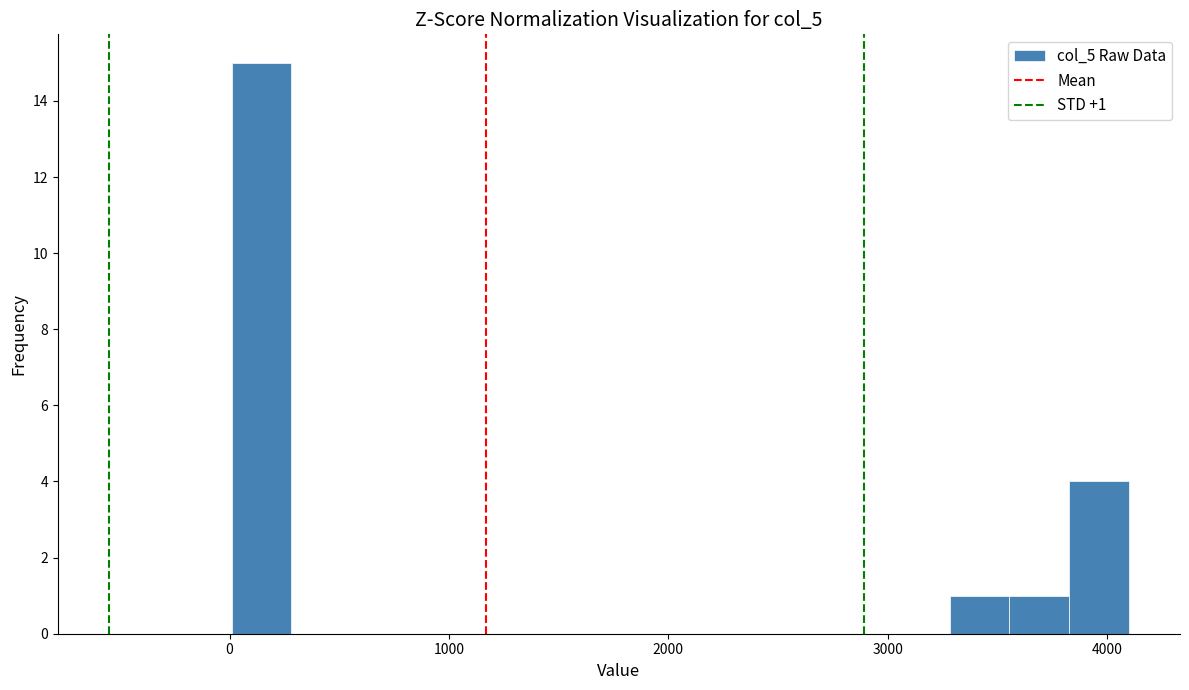

Read against the x-axis, roughly where is the centre of the tallest bar?

100